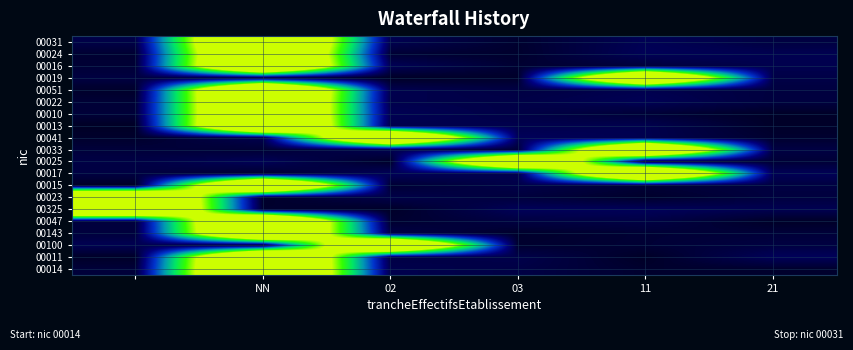

Which category has the highest value across all series?

NN